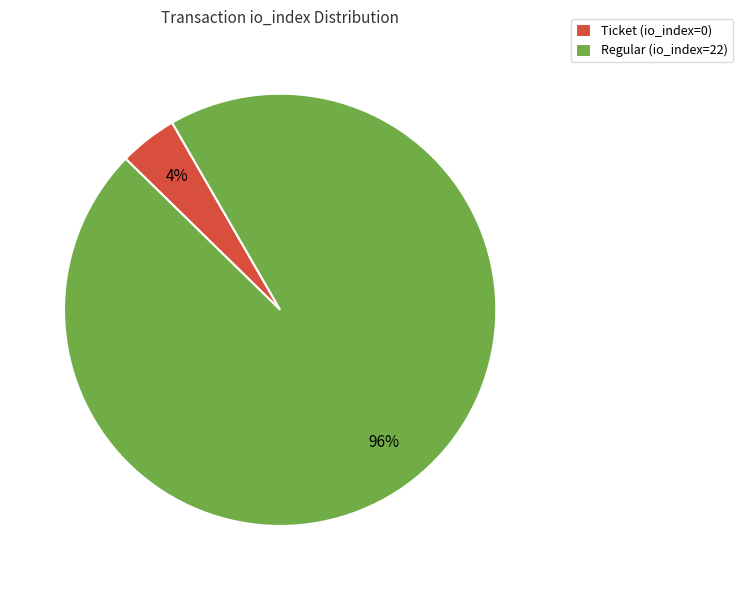

Is it true that Ticket (io_index=0) is 4% of the pie?

True